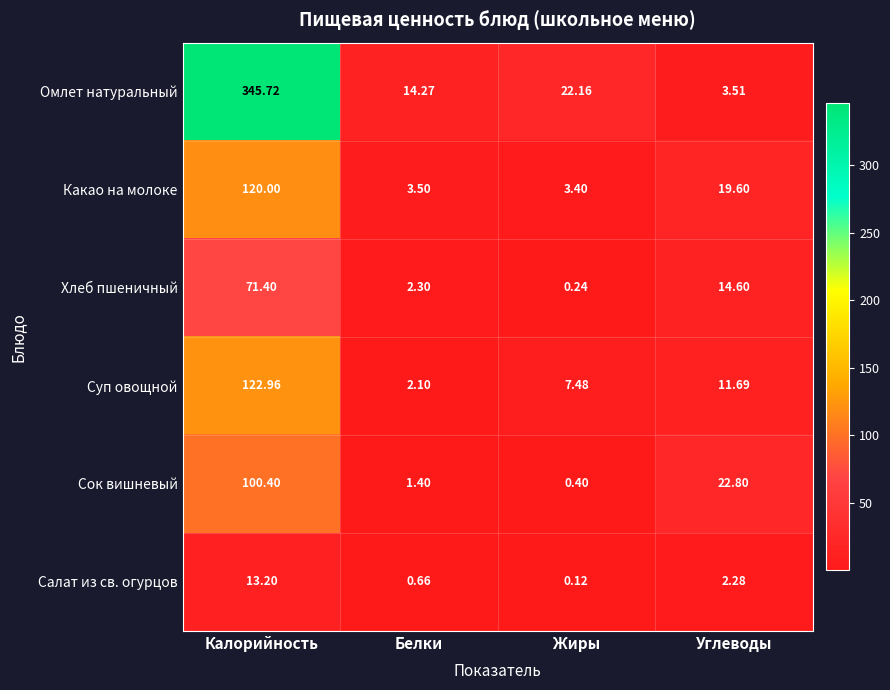

Rank the categories by Омлет натуральный value from lowest to highest.

Углеводы, Белки, Жиры, Калорийность